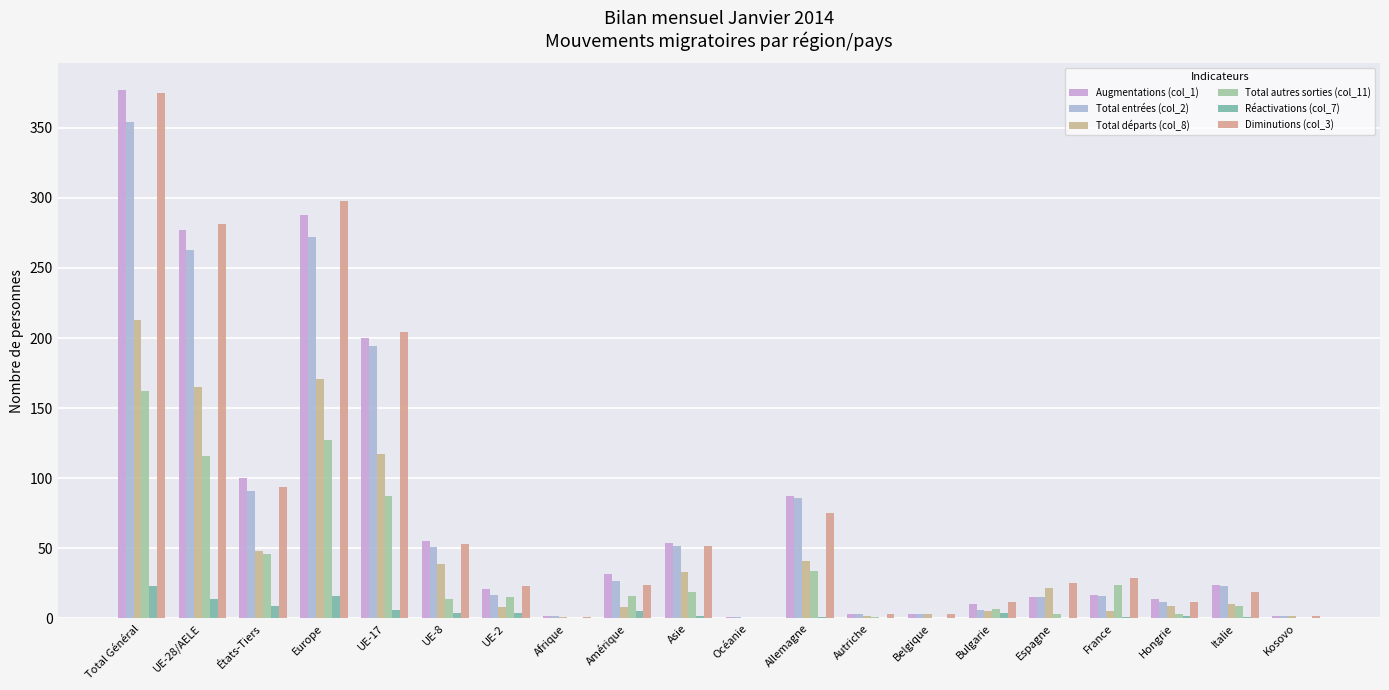

How many data points does each series have?

20